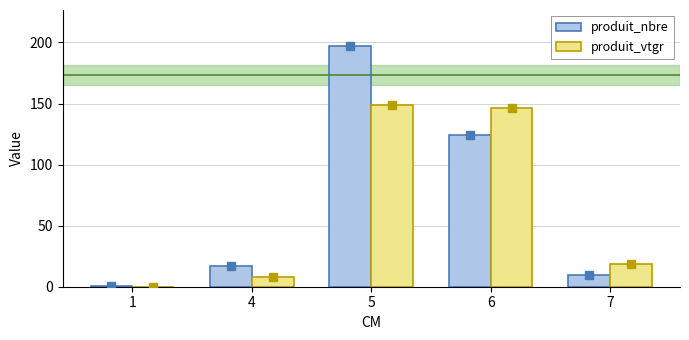

How many series are shown in this chart?

2